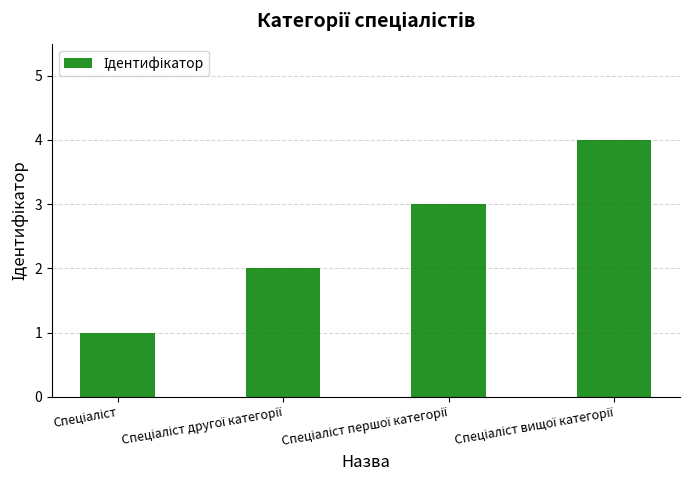

What is the difference between the maximum and minimum values?

3